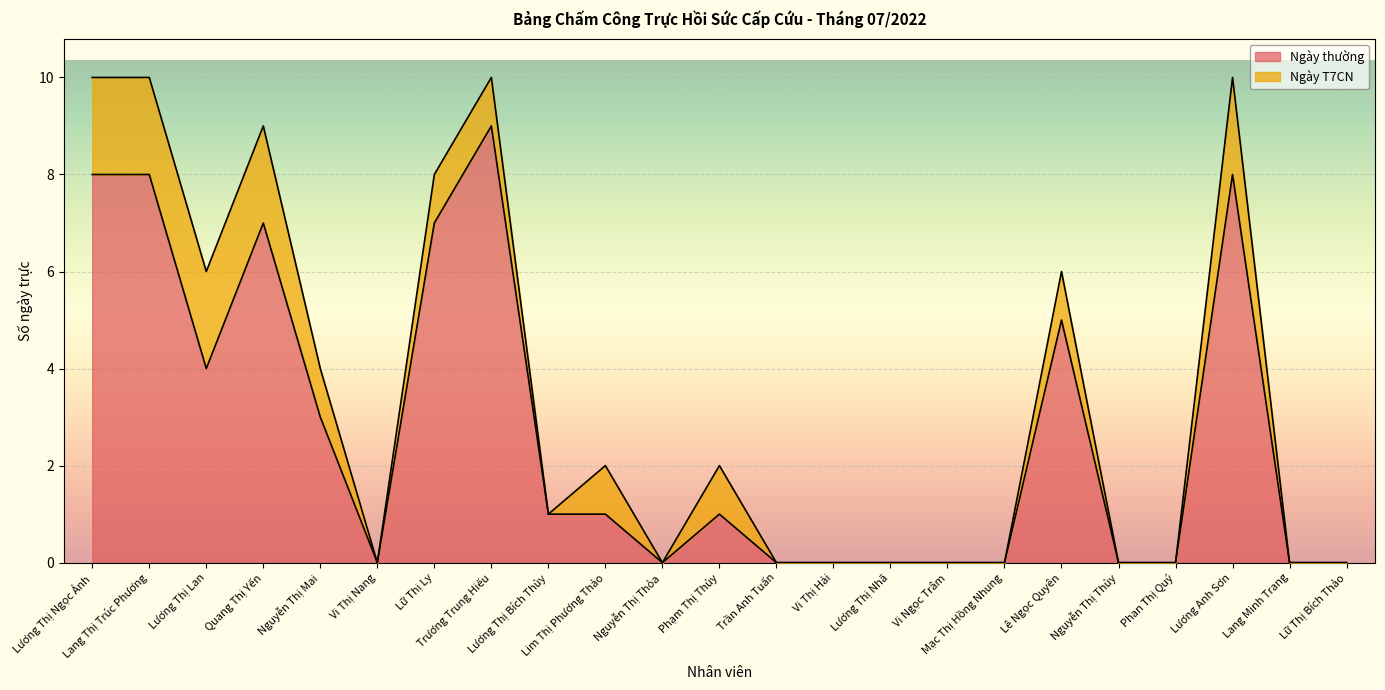

True or false: the data shows 8 at Lương Anh Sơn.

True